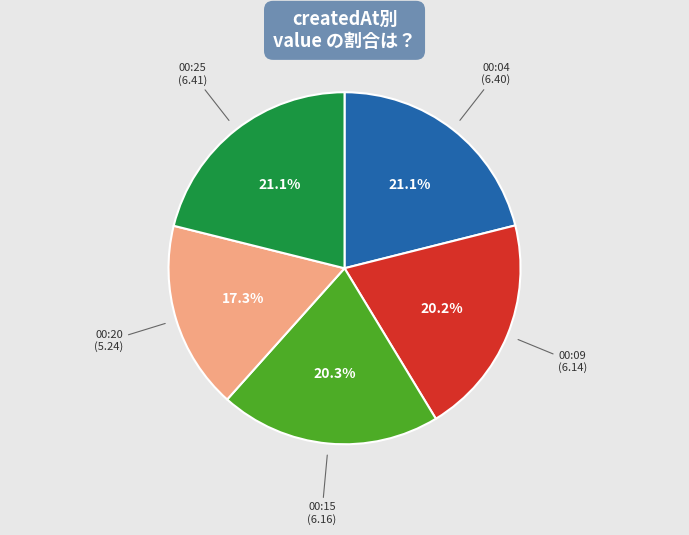

Is there any slice that represents more than half of the pie?

No